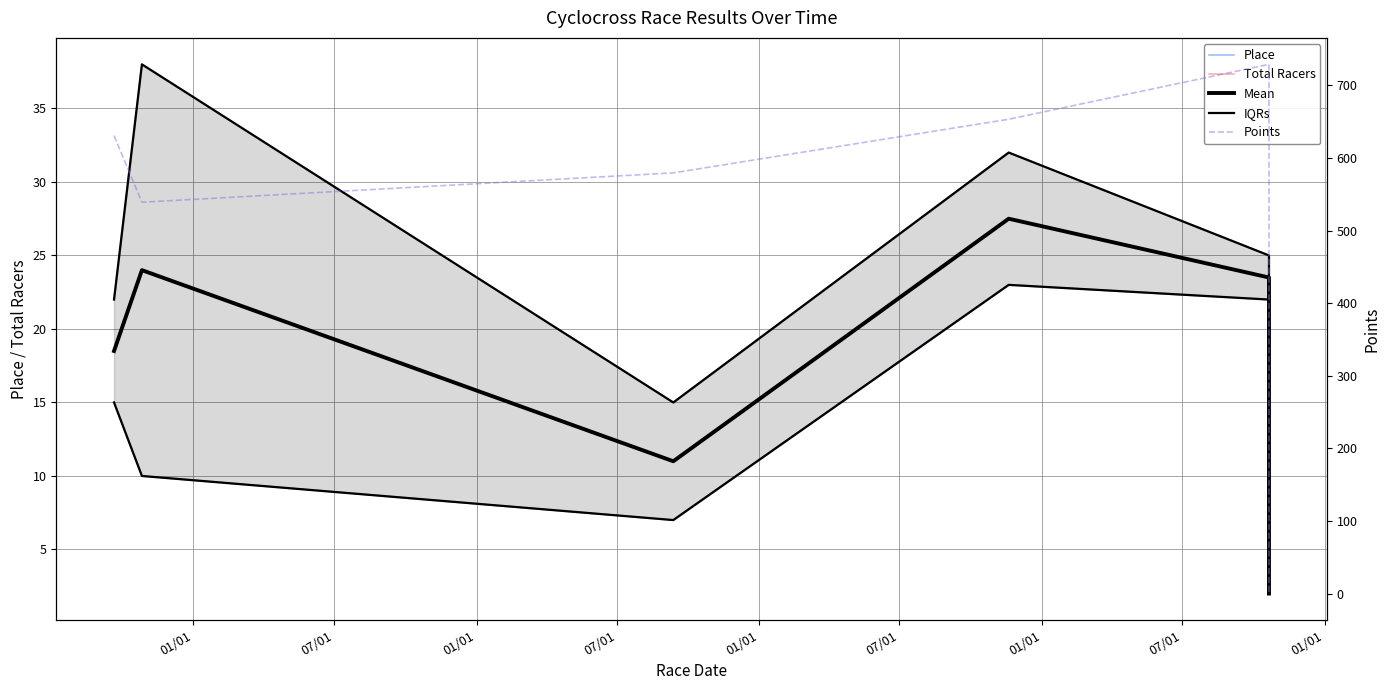

List the labels in order of Points value, largest first.

01/01, 07/01, 01/01, 01/01, 07/01, 07/01